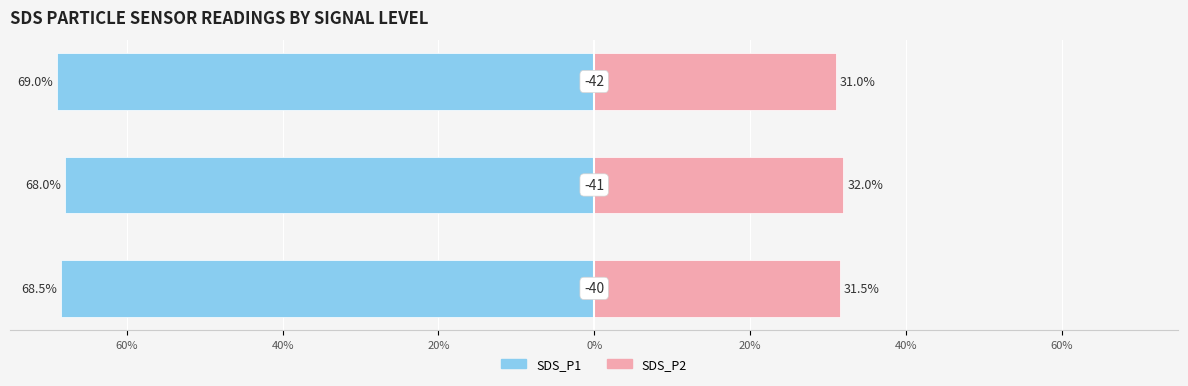

What is the total value across all series at 40%?

-36.0